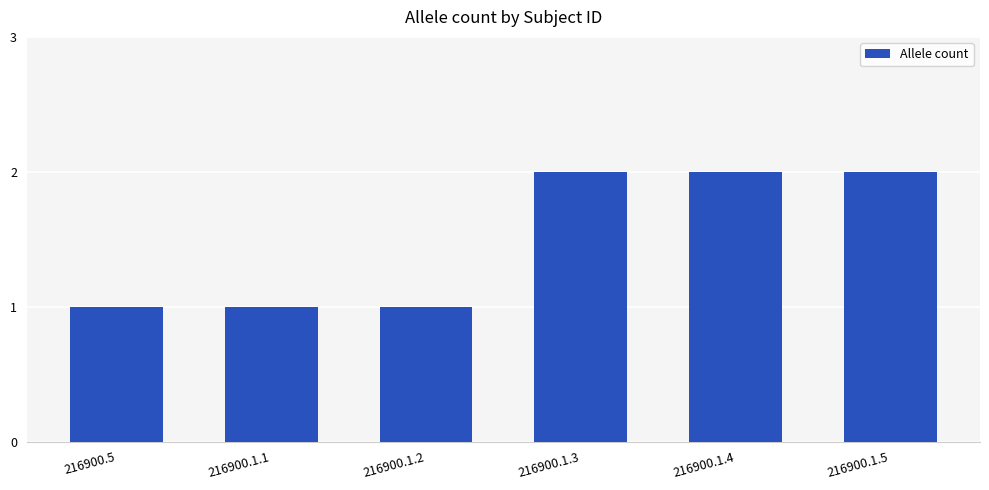

Between 216900.1.1 and 216900.1.5, which is larger?

216900.1.5